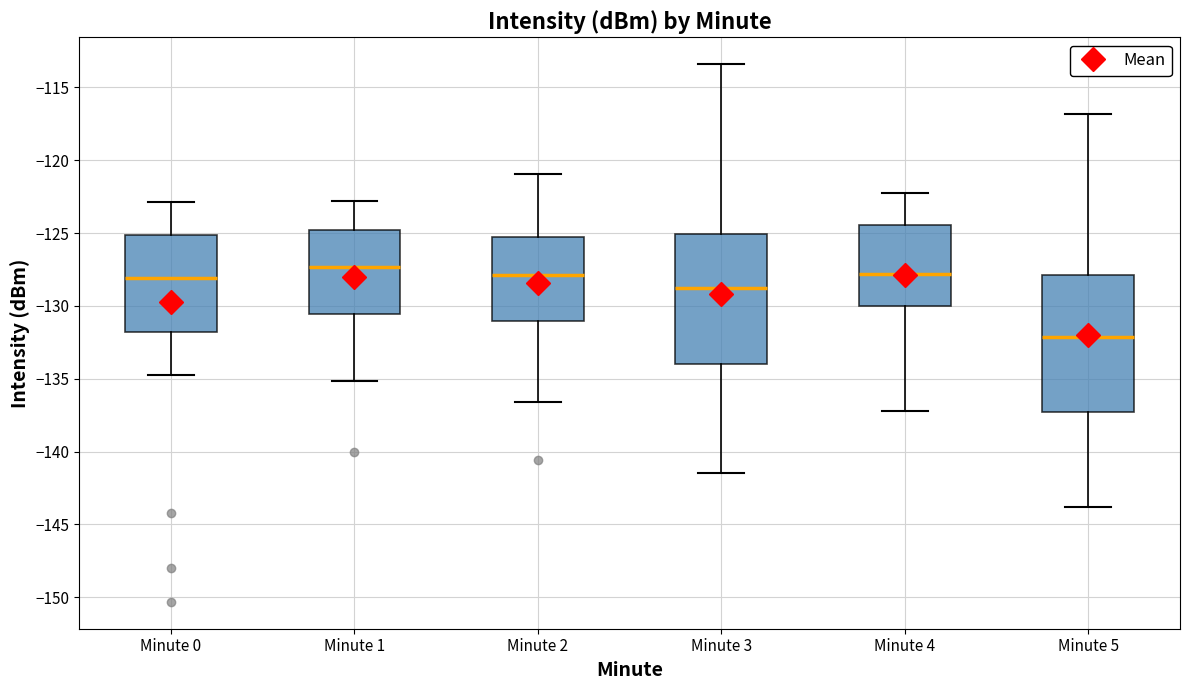

Reading left to right, transcribe this box plot: for each box, give where its median line is, the range the box spans, and where its two whiskers end, as read against the y-axis. The values are not printed on the chart, so give them approximately, as read against the axis.

Minute 0: median -128.0, box -132.0 to -125.0, whiskers -134.5 to -123.0
Minute 1: median -127.5, box -130.5 to -125.0, whiskers -135.0 to -123.0
Minute 2: median -128.0, box -131.0 to -125.5, whiskers -136.5 to -121.0
Minute 3: median -129.0, box -134.0 to -125.0, whiskers -141.5 to -113.5
Minute 4: median -128.0, box -130.0 to -124.5, whiskers -137.0 to -122.0
Minute 5: median -132.0, box -137.5 to -128.0, whiskers -144.0 to -117.0